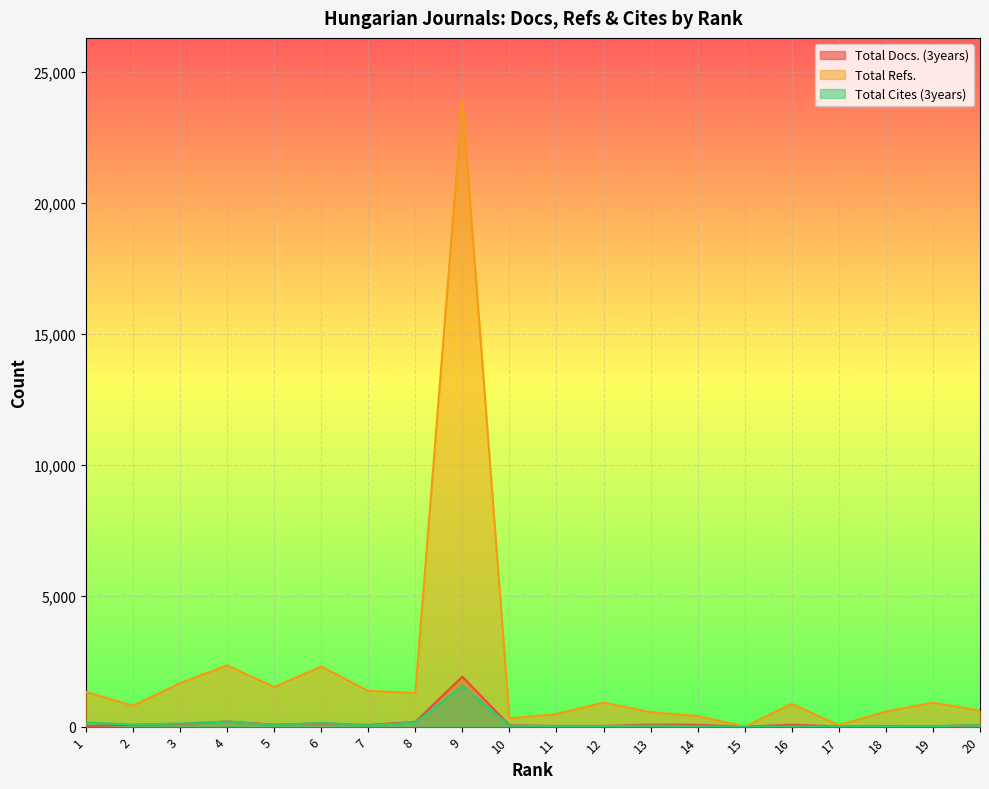

What is the difference between the maximum and second lowest values in the Total Docs. (3years) series?

1898